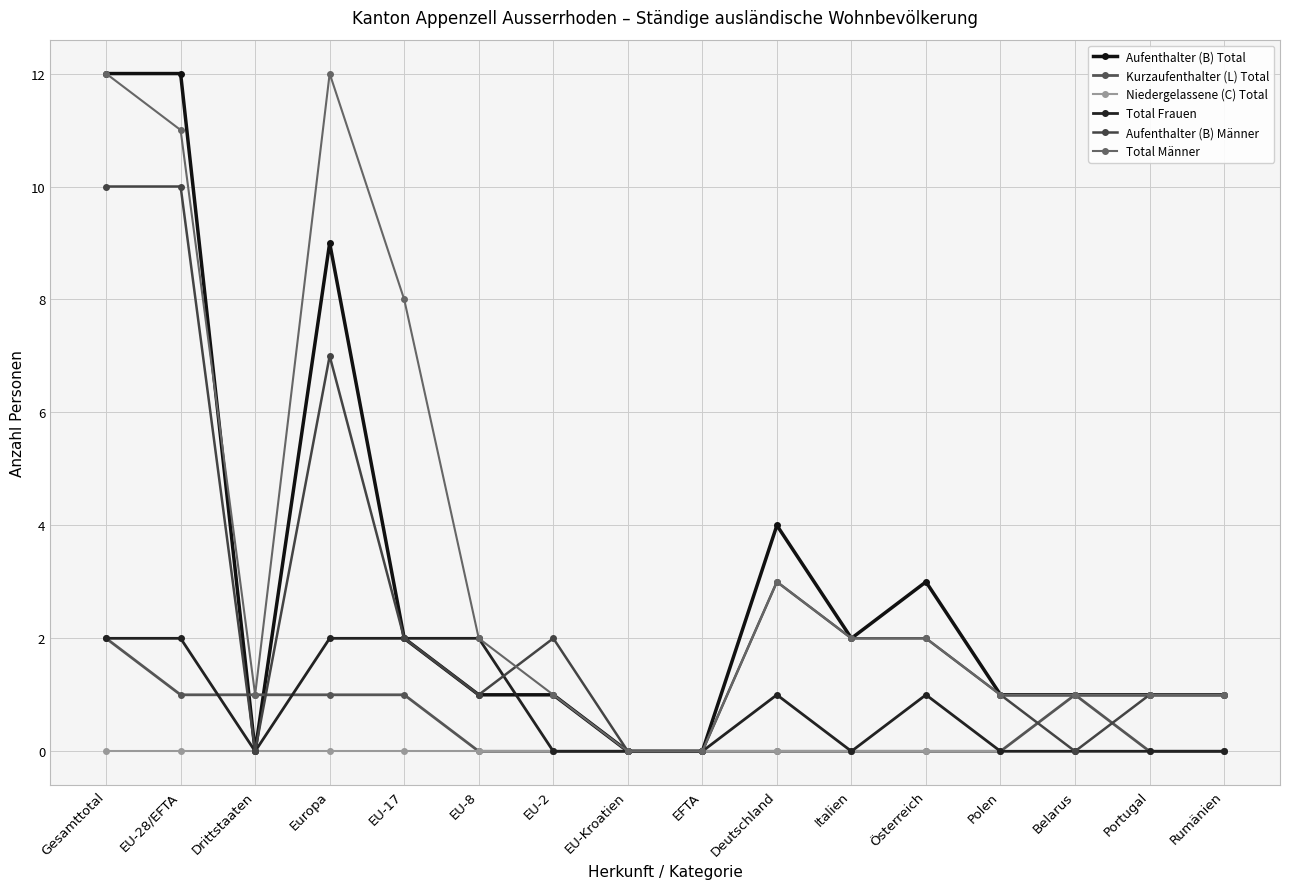

The value of Kurzaufenthalter (L) Total at Polen is 0. True or false?

True